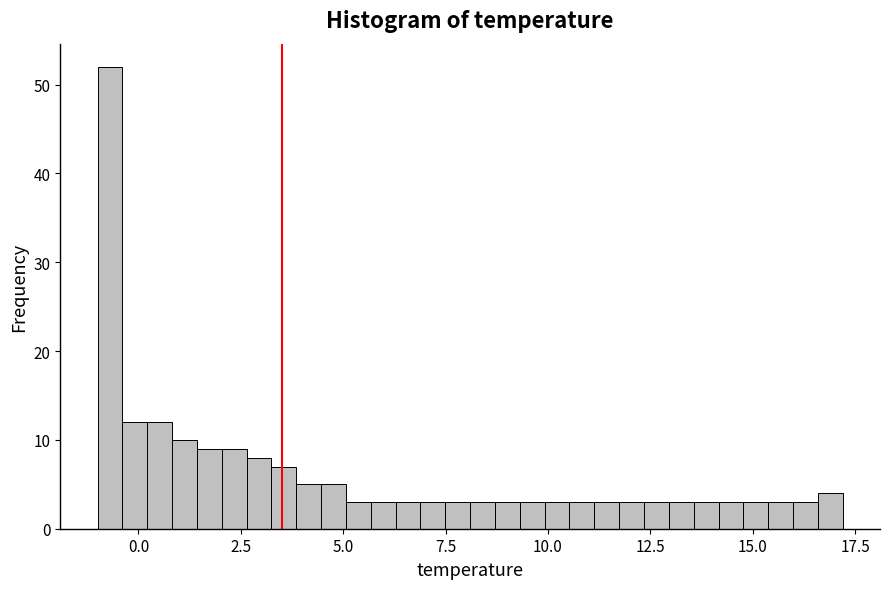

Around what value on the x-axis is the tallest bar? Give the approximate position of its centre, as read against the axis.

-0.5